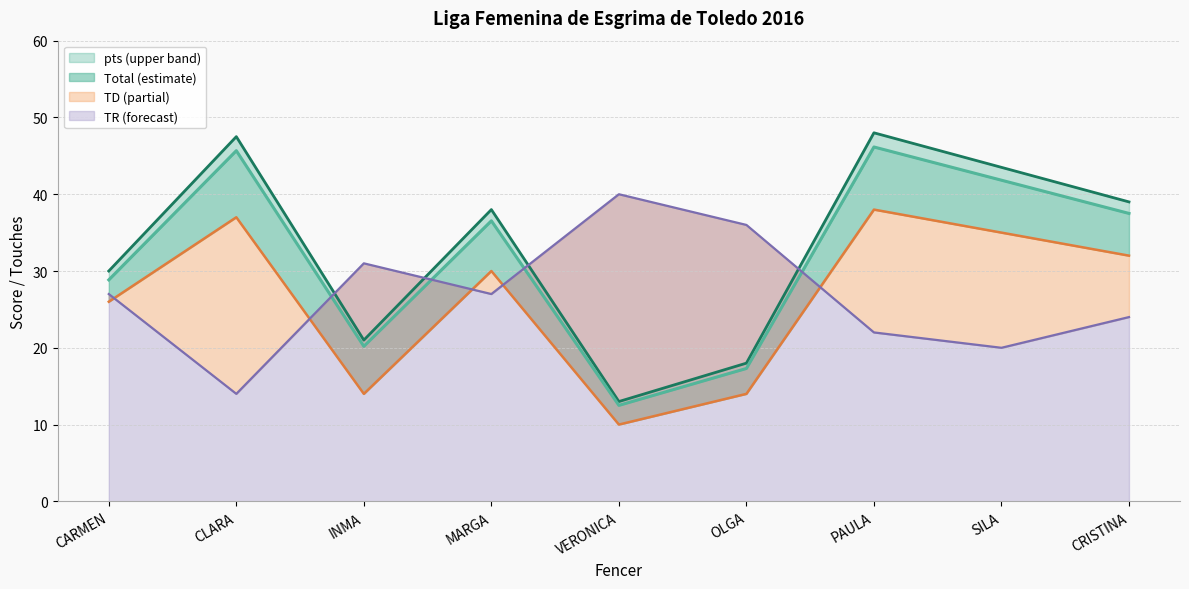

How many values in the pts series are below 38?

4